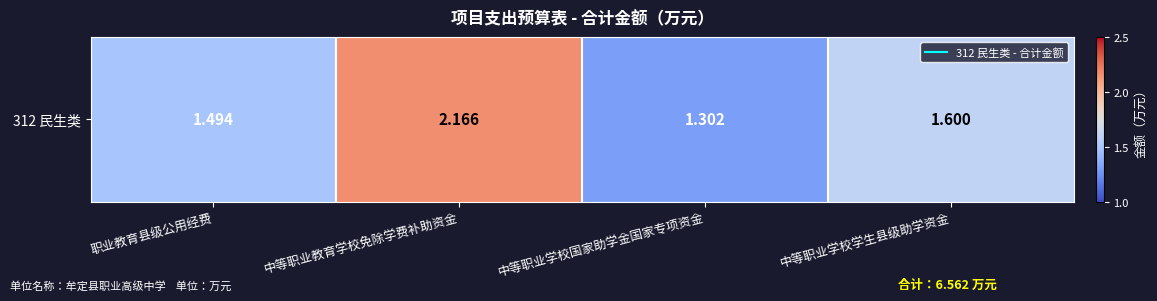

Approximately how many times larger is the value at 中等职业学校学生县级助学资金 compared to 中等职业教育学校免除学费补助资金?

0.7